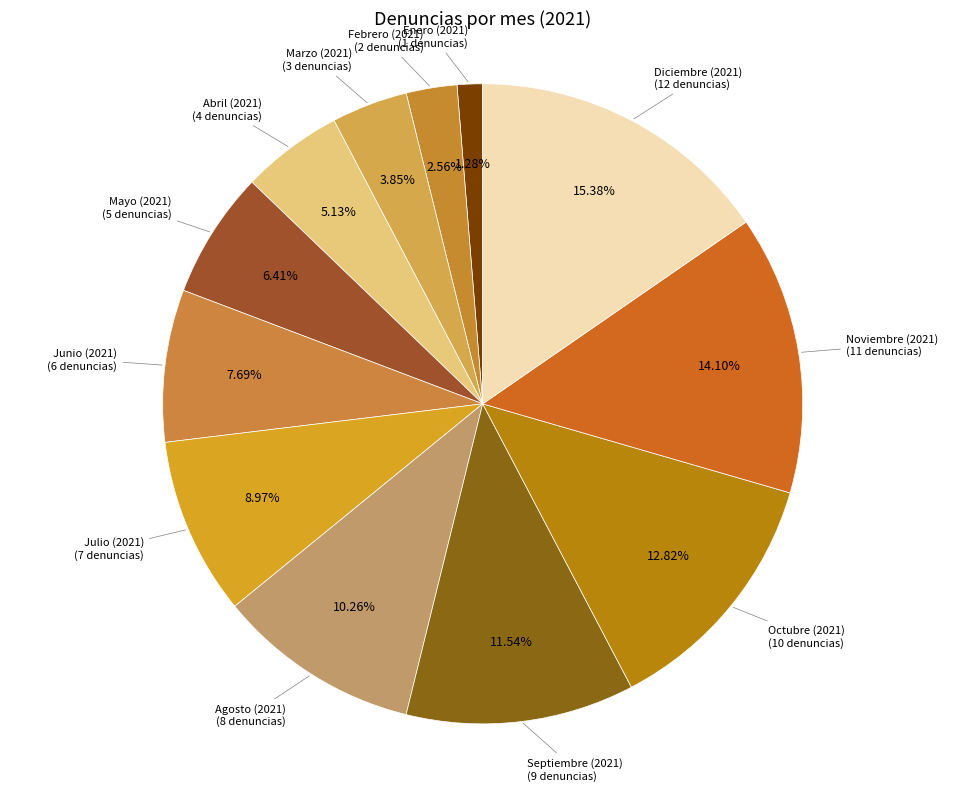

The Agosto (2021) slice represents 10% of the pie. True or false?

True